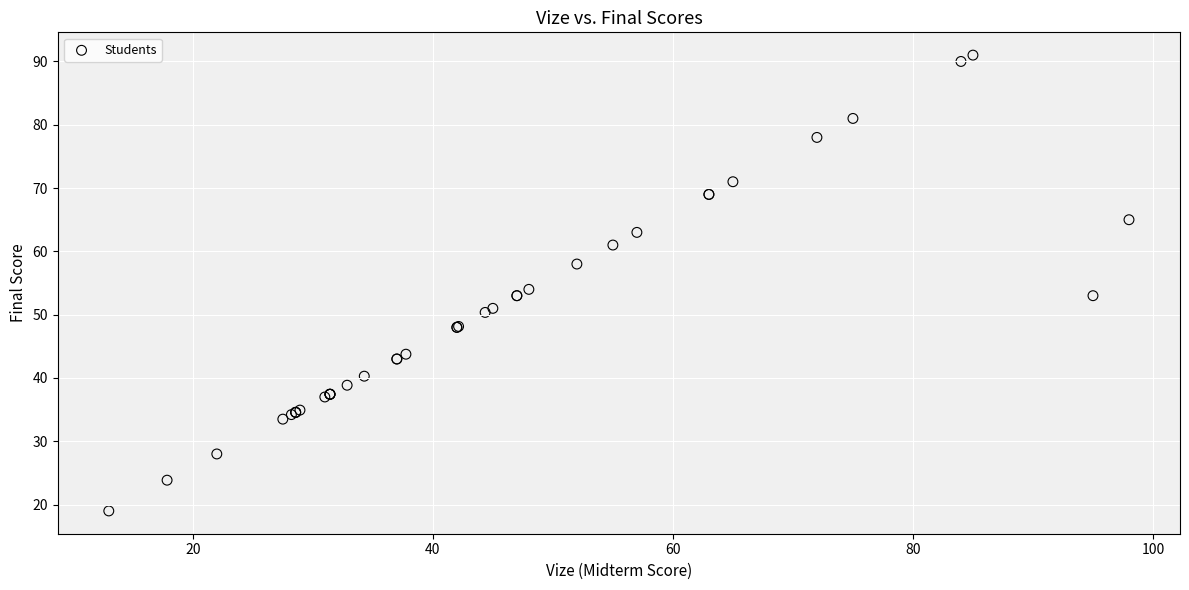

What Y value in the scatter plot is closest to 55?

54.0